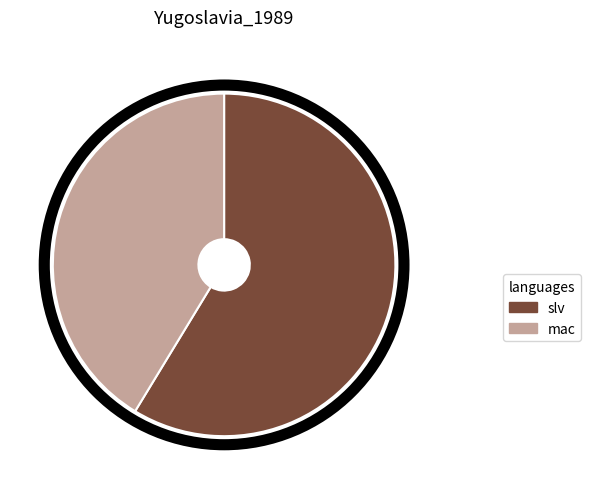

True or false: mac accounts for 41% of the total.

True